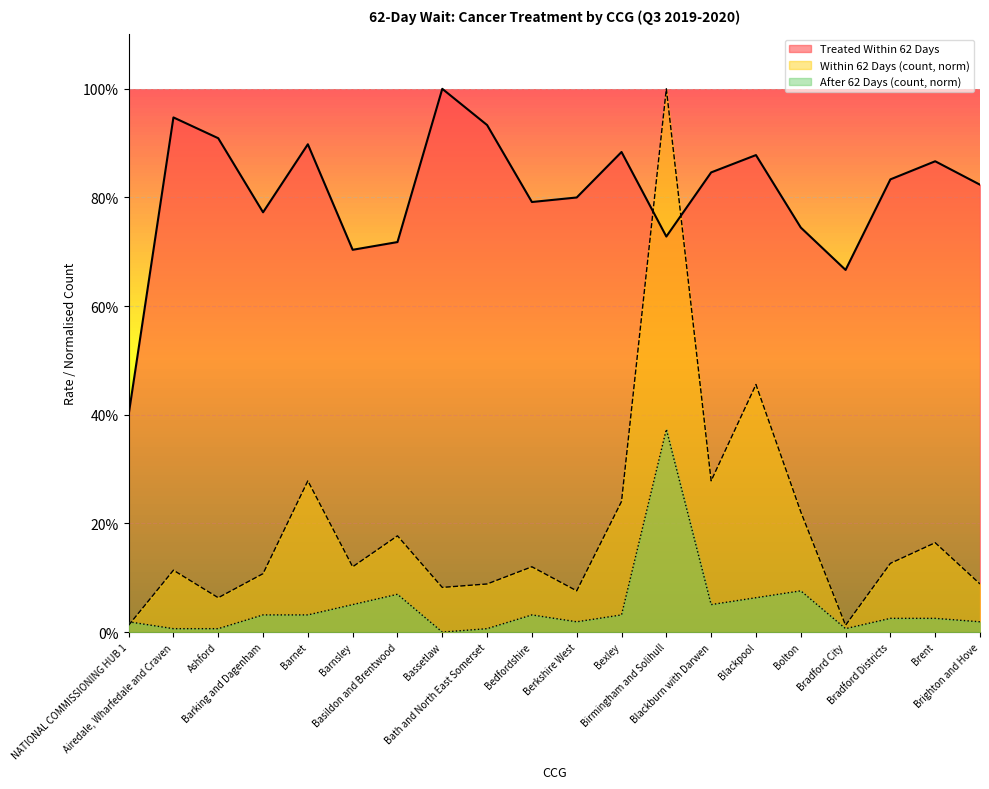

How many lines are shown in the chart?

3